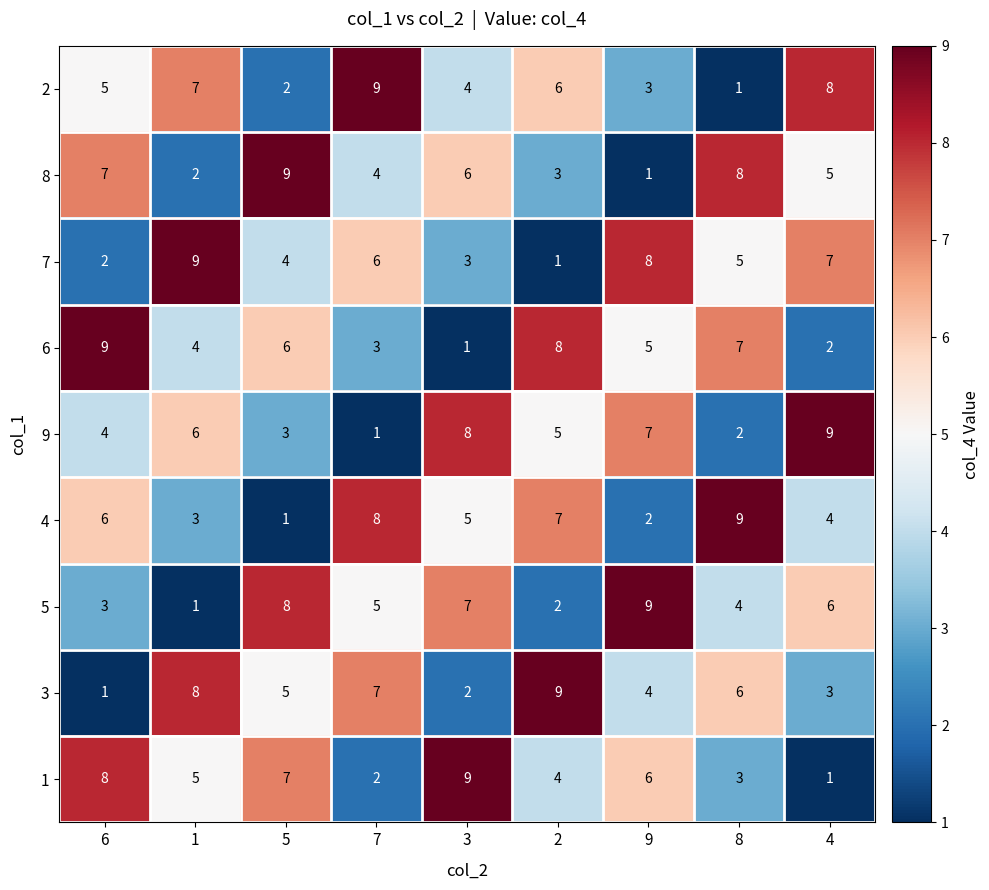

Rank the series at 7 from highest to lowest value.

2, 4, 3, 7, 5, 8, 6, 1, 9